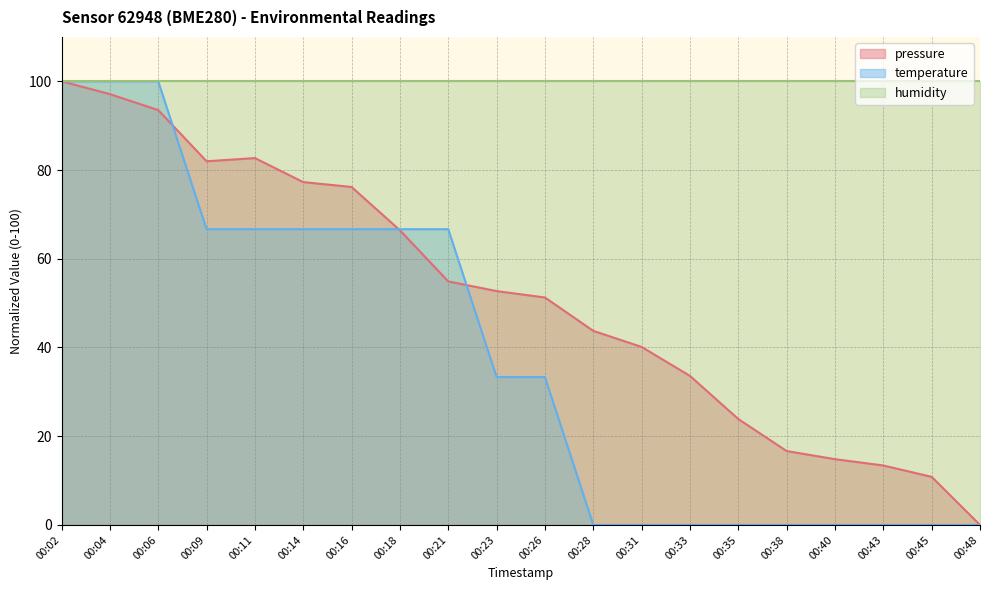

How many data points does each series have?

20